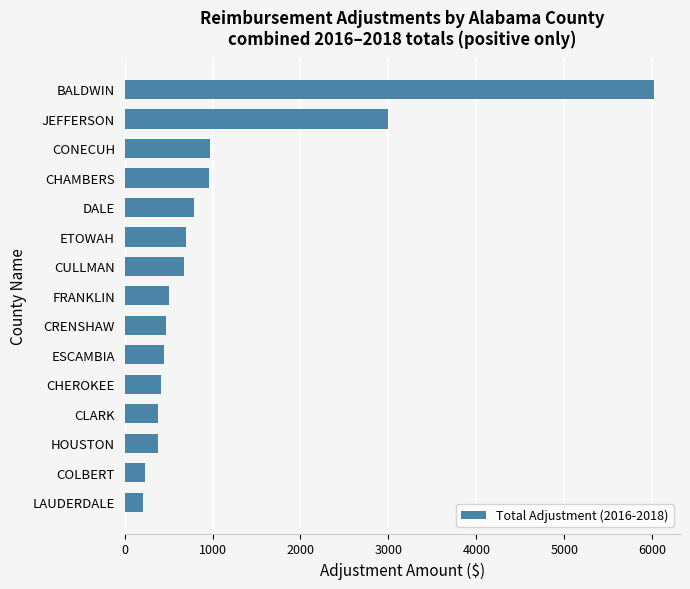

What is the greatest value displayed?

6016.6